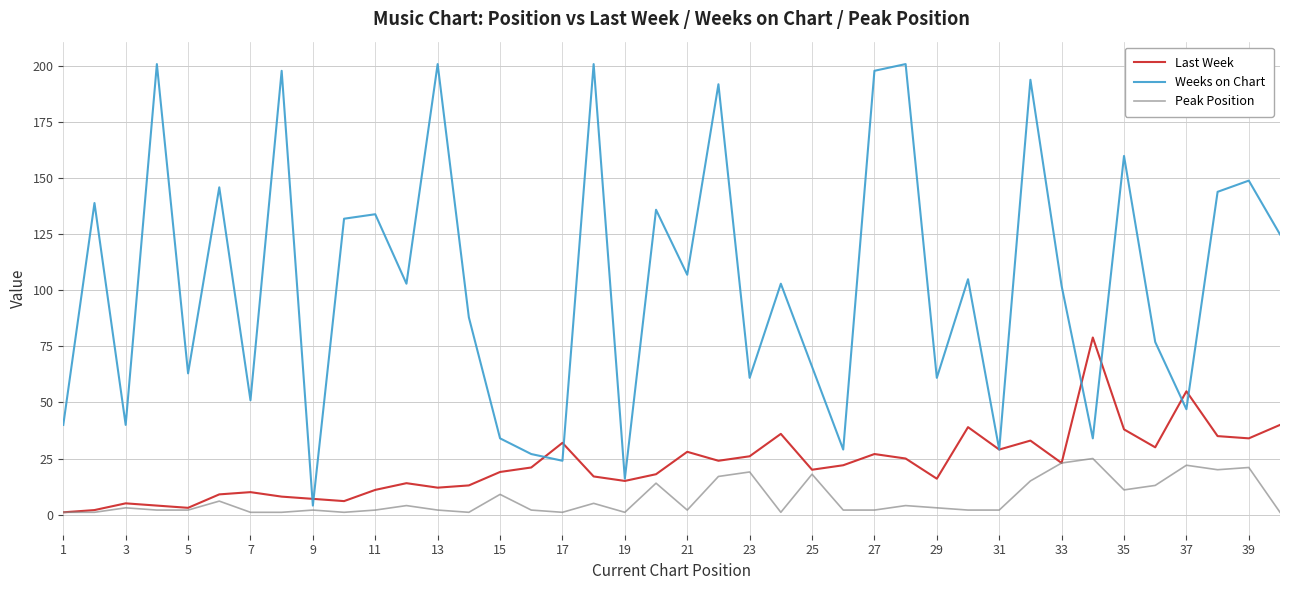

Which series has the widest spread of values?

Weeks on Chart